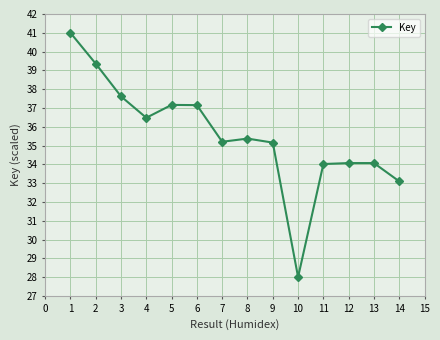

The chart shows a value of 39.4 at 2. True or false?

True